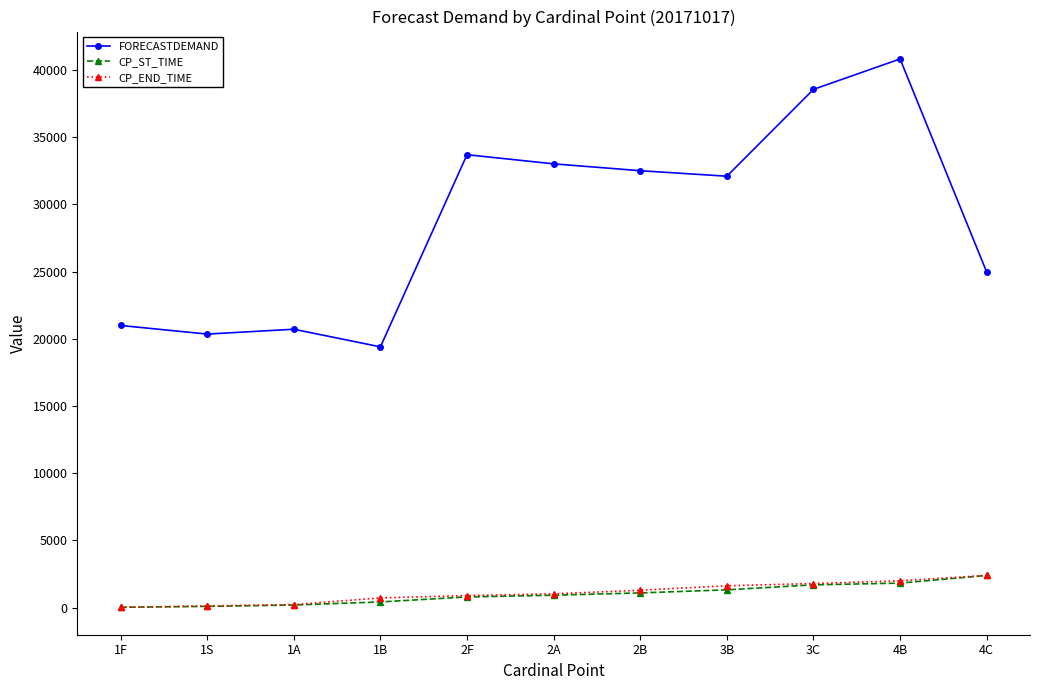

The value of CP_END_TIME at 4C is 3986. True or false?

False